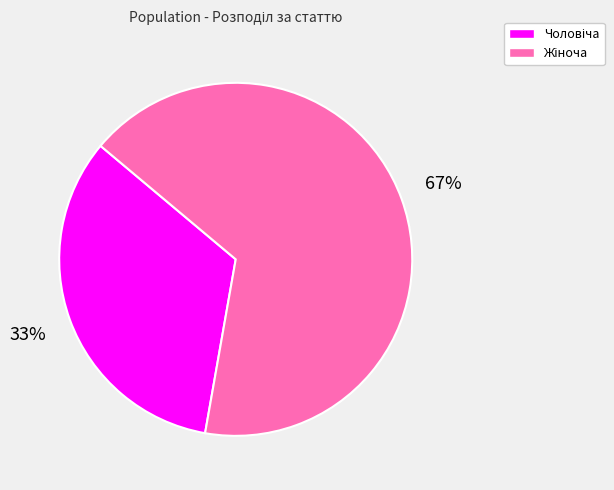

To the nearest percent, what is the average slice percentage?

50%